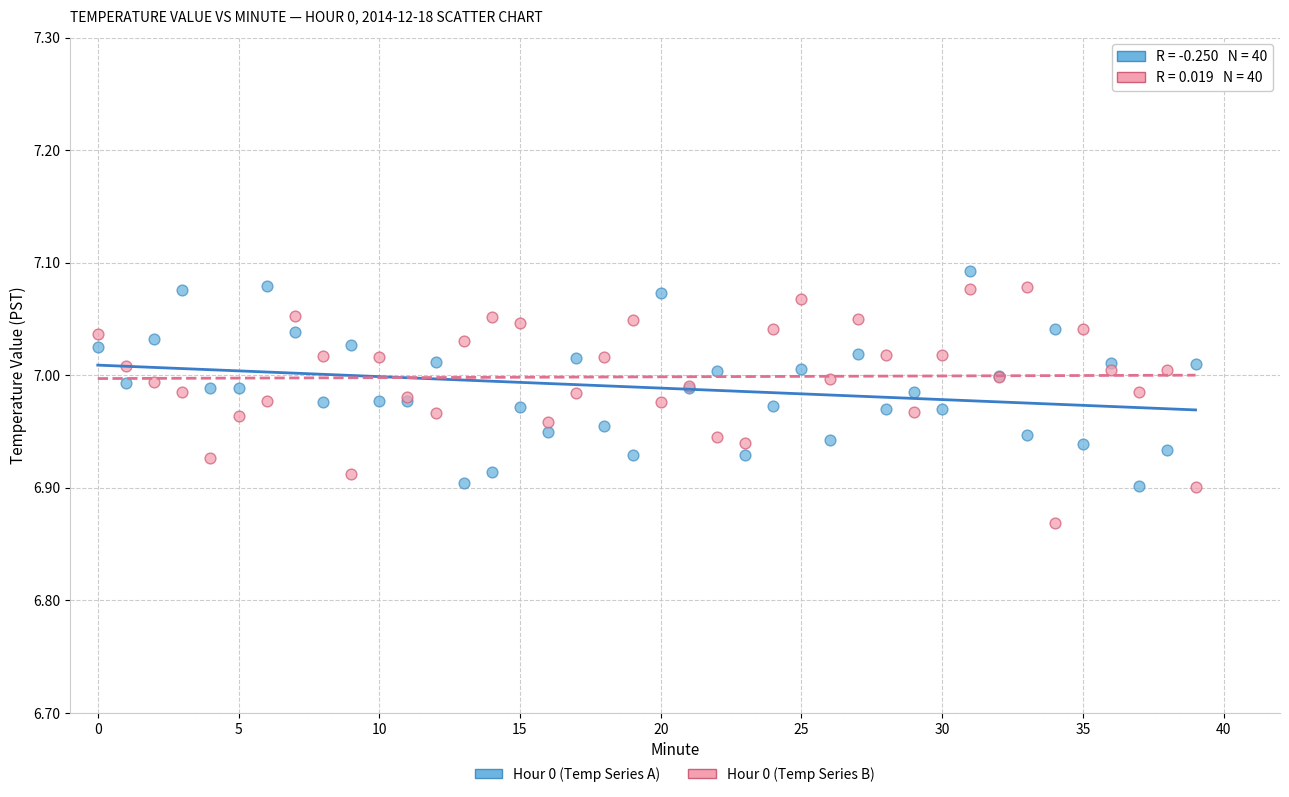

Which series contains the highest Y value?

Hour 0 (Temp Series A)